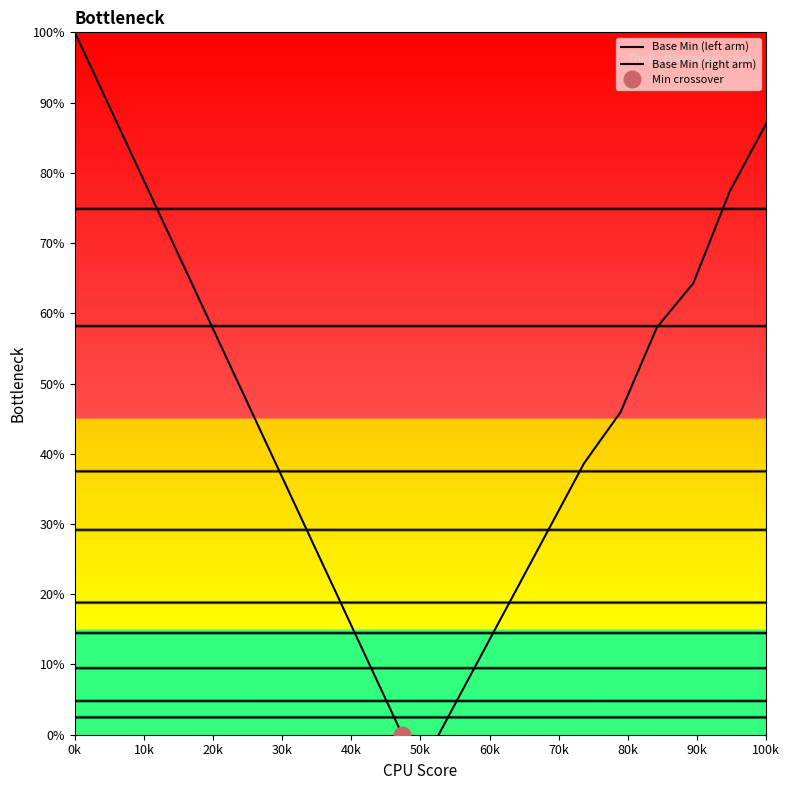

How many data points in Base Min (right arm) are above 45?

5